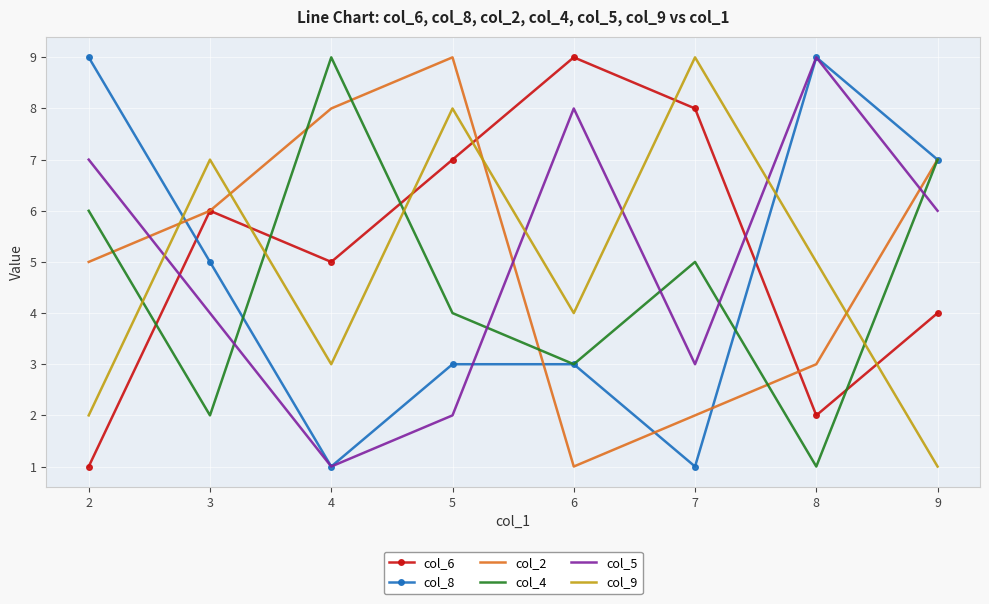

At how many categories does at least one series exceed 2?

8